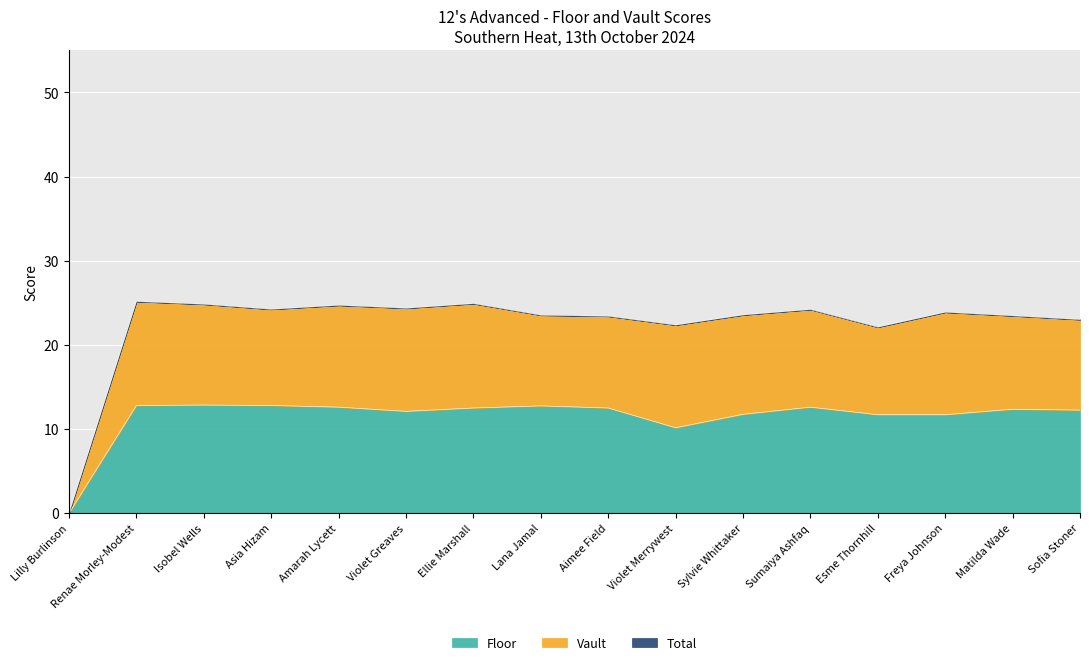

At which label does Floor reach its minimum?

Lilly Burlinson